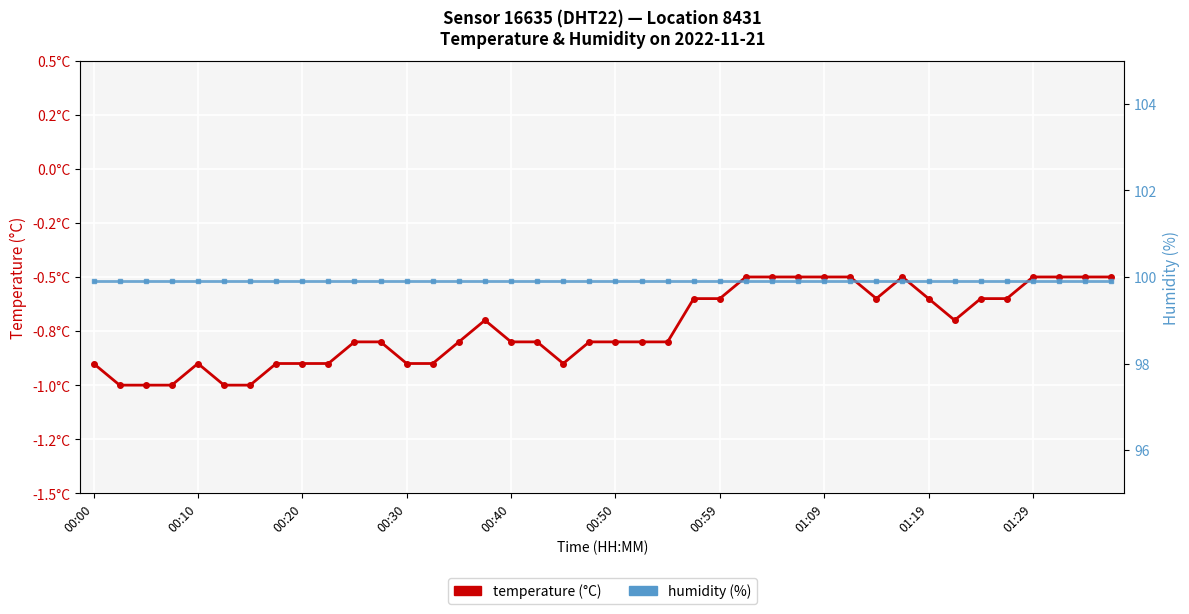

True or false: humidity and temperature cross at least once.

False